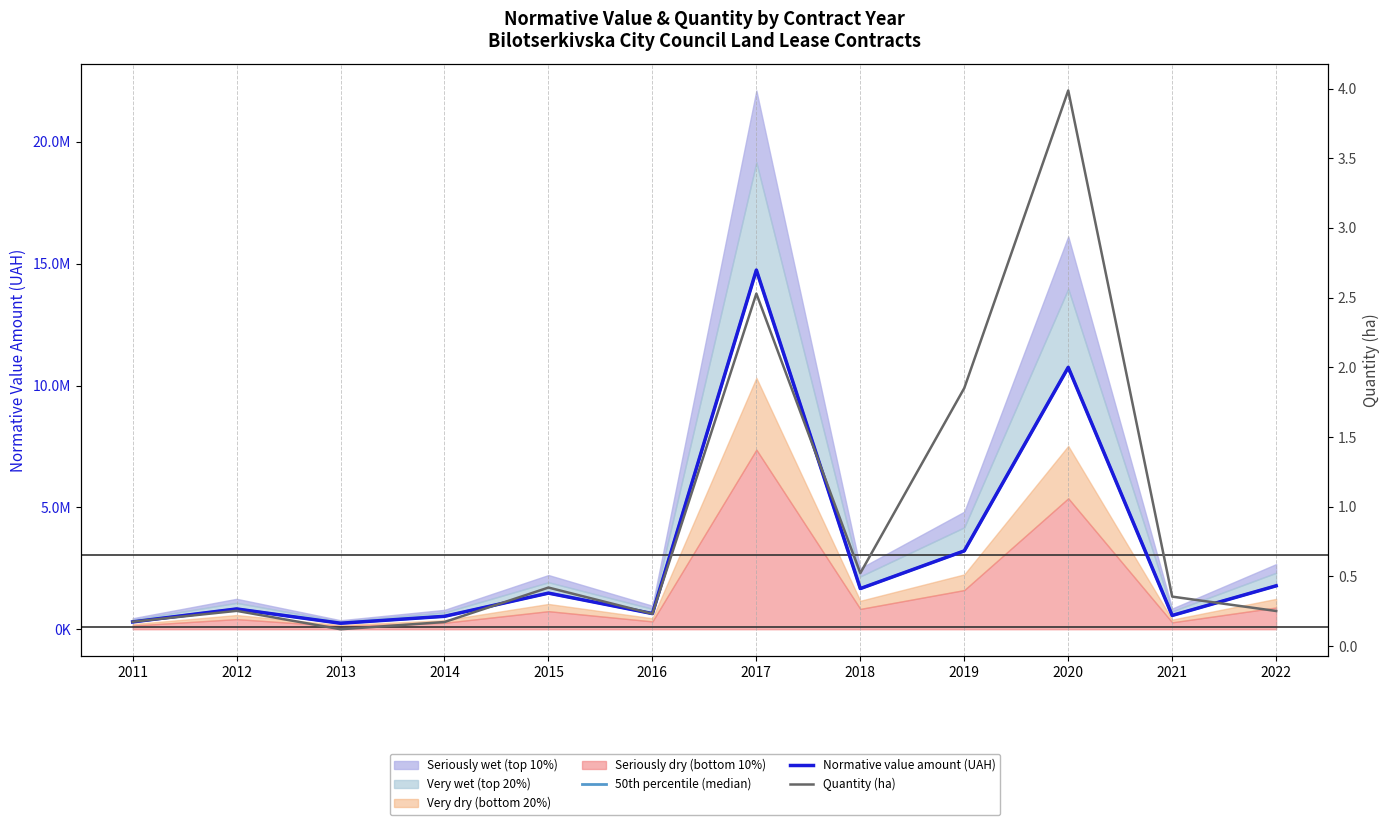

How many values in the 50th percentile (median) series are below 1482716?

6